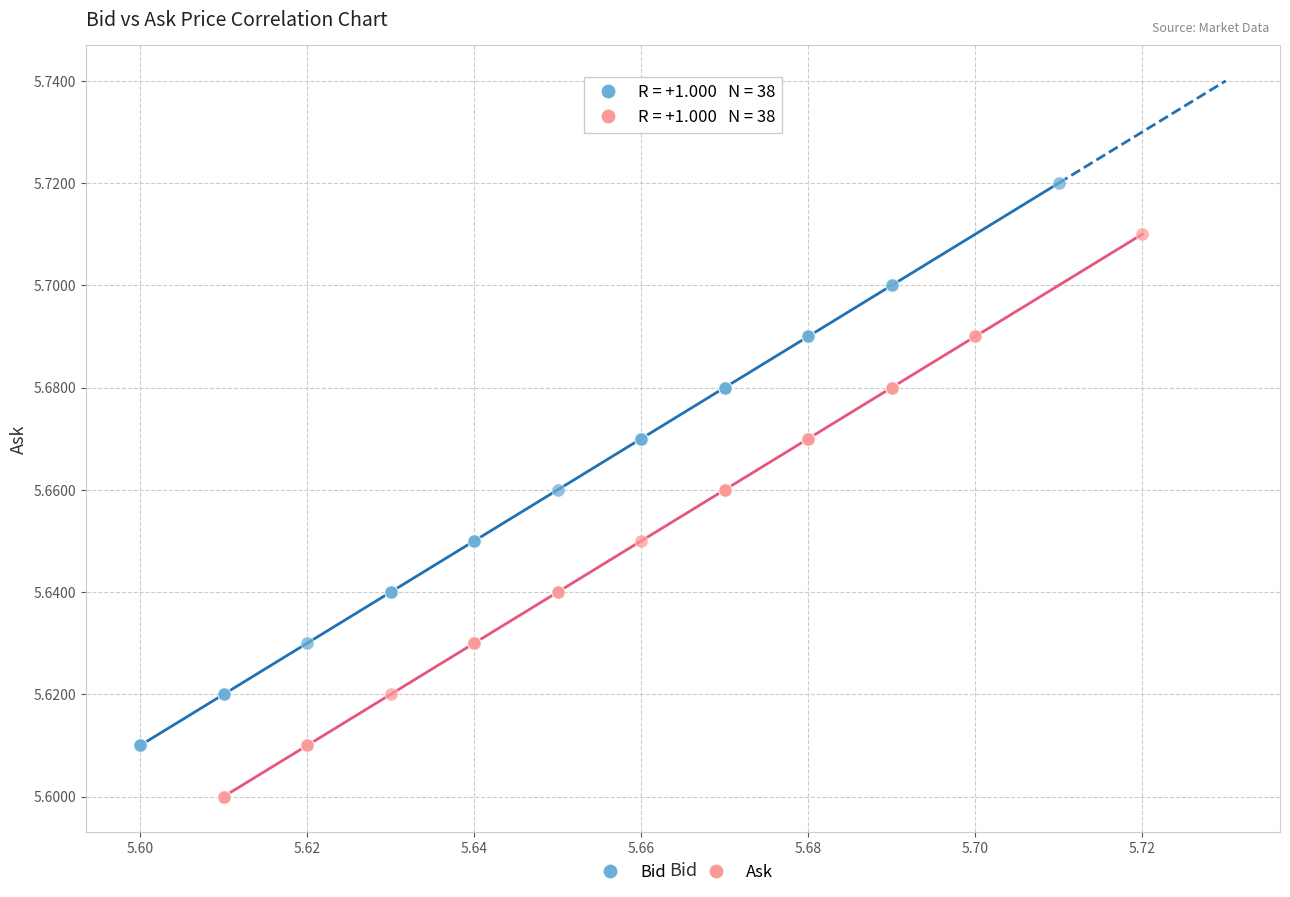

Which series reaches the minimum Y coordinate?

Ask